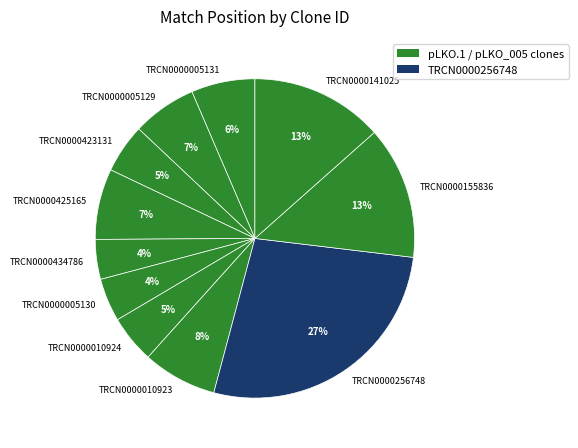

What is the ratio of the value at TRCN0000155836 to the value at TRCN0000141025?

1.0